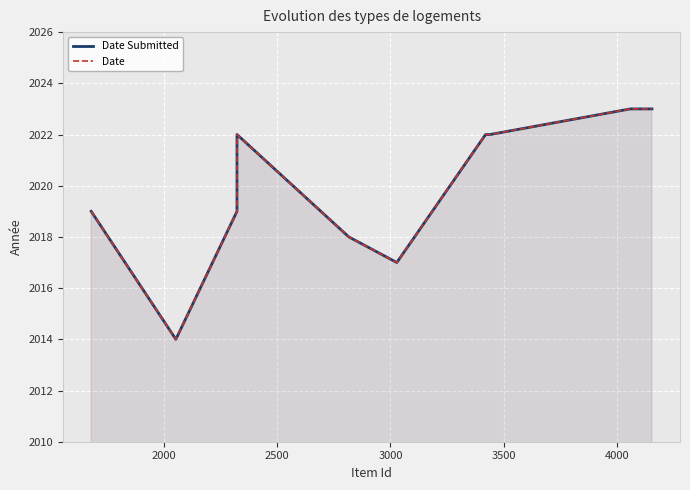

Reading right to left, what are all the values shown in this chart?

Date Submitted: 2023	2023	2022	2022	2022	2017	2018	2022	2019	2014	2019
Date: 2023	2023	2022	2022	2022	2017	2018	2022	2019	2014	2019